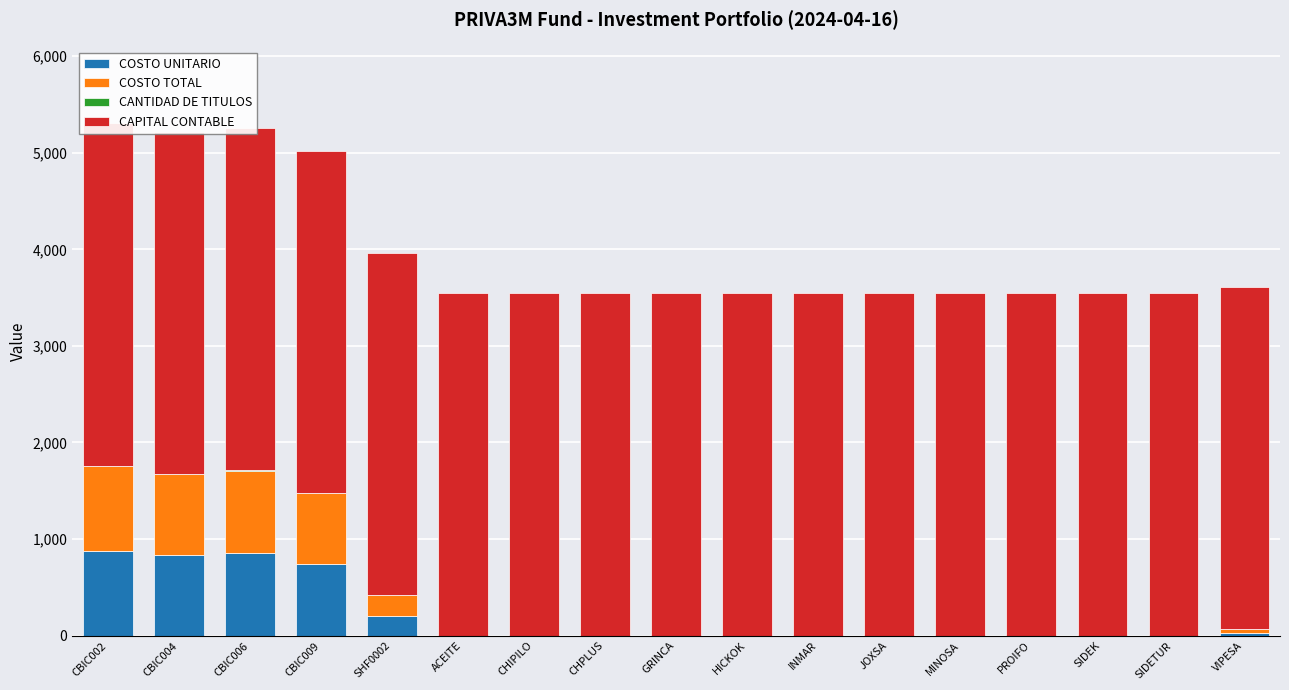

Reading left to right, transcribe all the data shown in this chart.

COSTO UNITARIO: CBIC002=878.5	CBIC004=834.7	CBIC006=854.8	CBIC009=737.2	SHF0002=207.8	ACEITE=0.0	CHIPILO=0.0	CHPLUS=0.0	GRINCA=0.0	HICKOK=0.0	INMAR=0.0	JOXSA=0.0	MINOSA=0.0	PROIFO=0.0	SIDEK=0.0	SIDETUR=0.0	VIPESA=32.3
COSTO TOTAL: CBIC002=878.5	CBIC004=834.7	CBIC006=854.8	CBIC009=737.2	SHF0002=207.8	ACEITE=0.0	CHIPILO=0.0	CHPLUS=0.0	GRINCA=0.0	HICKOK=0.0	INMAR=0.0	JOXSA=0.0	MINOSA=0.0	PROIFO=0.0	SIDEK=0.0	SIDETUR=0.0	VIPESA=32.3
CANTIDAD DE TITULOS: CBIC002=1.0	CBIC004=1.0	CBIC006=1.0	CBIC009=1.0	SHF0002=1.0	ACEITE=1.0	CHIPILO=1.0	CHPLUS=1.0	GRINCA=1.0	HICKOK=1.0	INMAR=1.0	JOXSA=1.0	MINOSA=1.0	PROIFO=1.0	SIDEK=1.0	SIDETUR=1.0	VIPESA=1.0
CAPITAL CONTABLE: CBIC002=3545.3	CBIC004=3545.3	CBIC006=3545.3	CBIC009=3545.3	SHF0002=3545.3	ACEITE=3545.3	CHIPILO=3545.3	CHPLUS=3545.3	GRINCA=3545.3	HICKOK=3545.3	INMAR=3545.3	JOXSA=3545.3	MINOSA=3545.3	PROIFO=3545.3	SIDEK=3545.3	SIDETUR=3545.3	VIPESA=3545.3